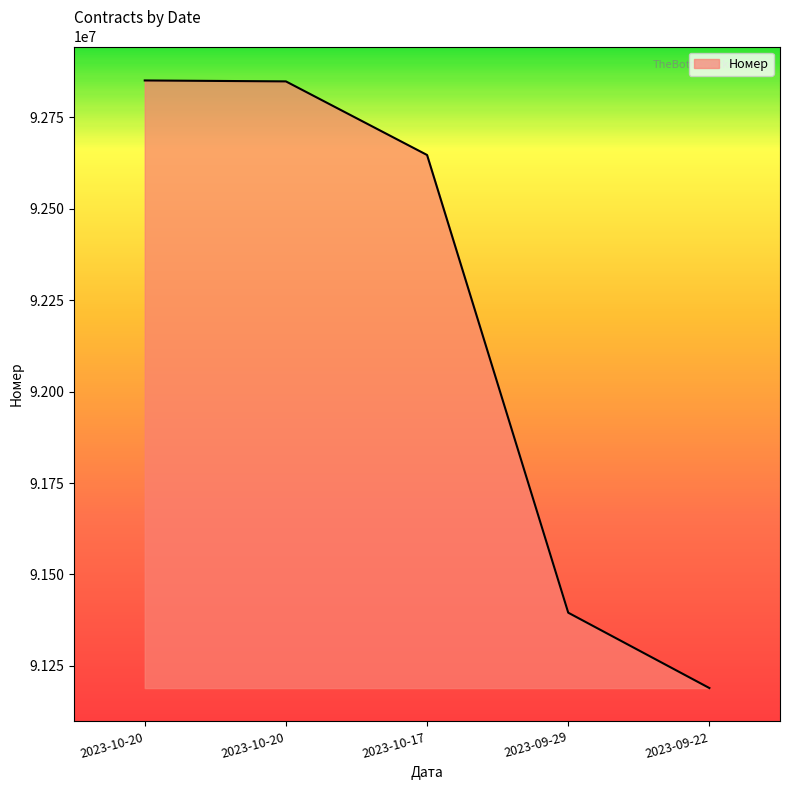

How many distinct data groups are displayed?

1